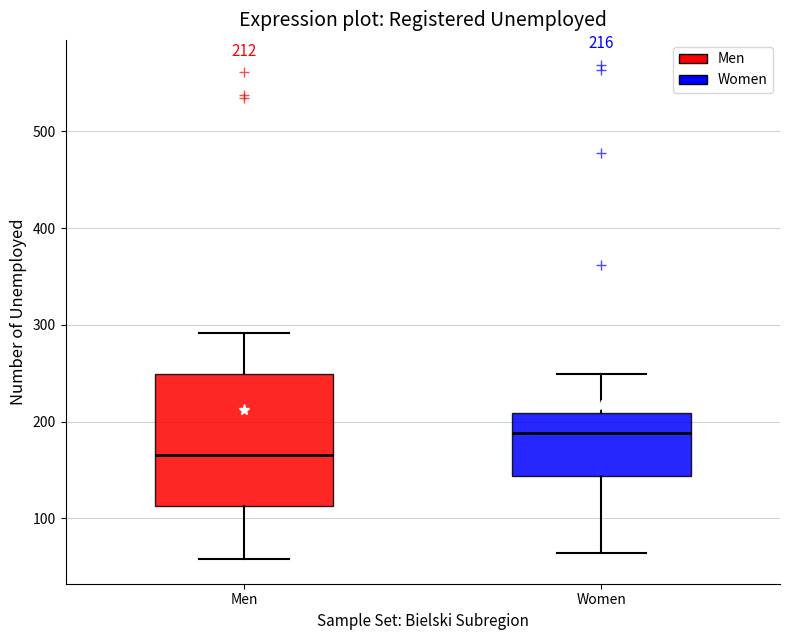

Comparing the boxes themselves (not the whiskers), which one is the tallest?

Men